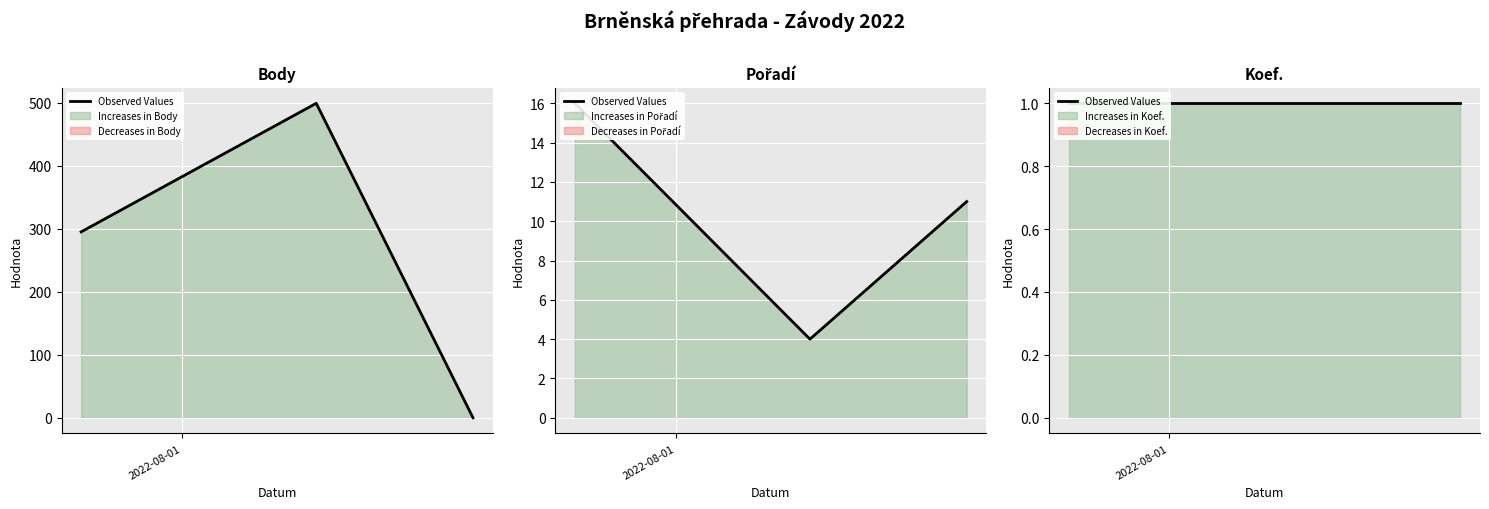

Which label corresponds to the largest value in the chart?

2022-08-13